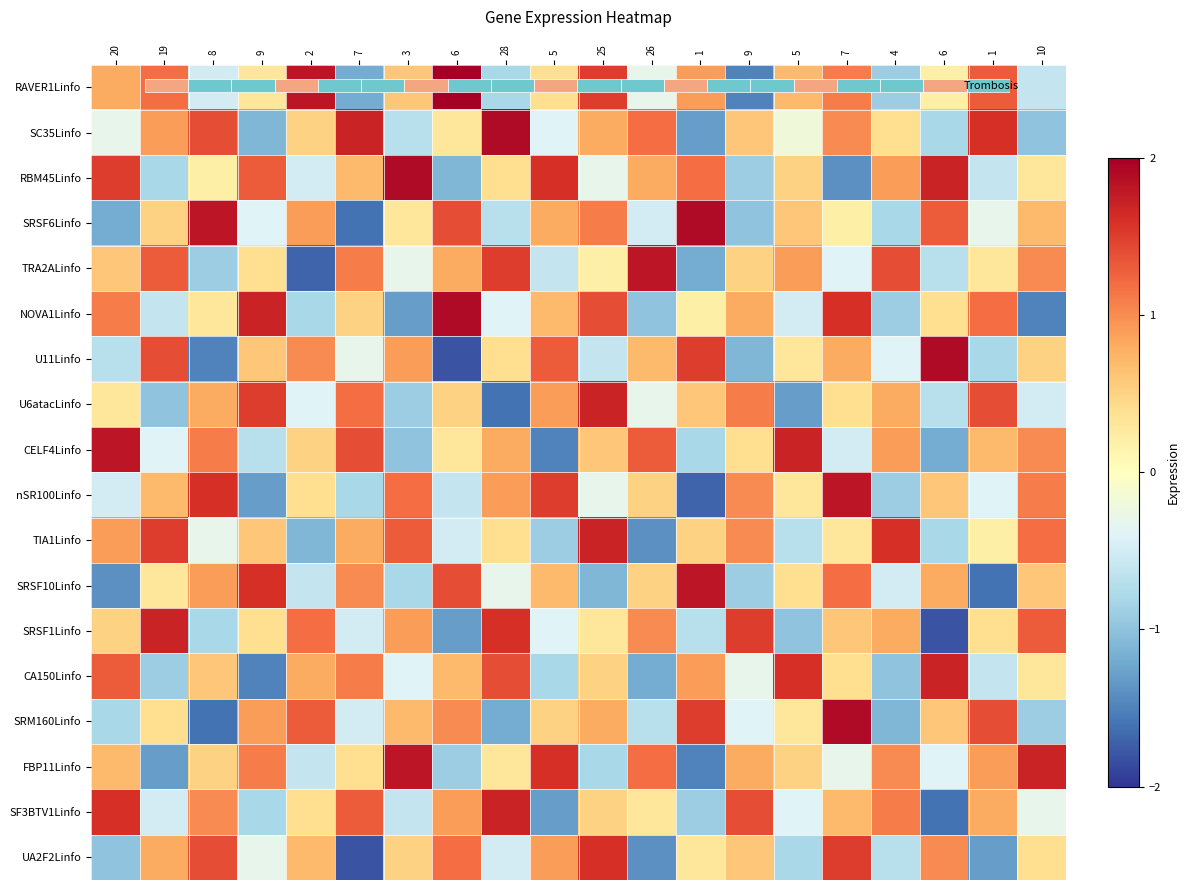

How many values in the nSR100Linfo series are below 0?

8